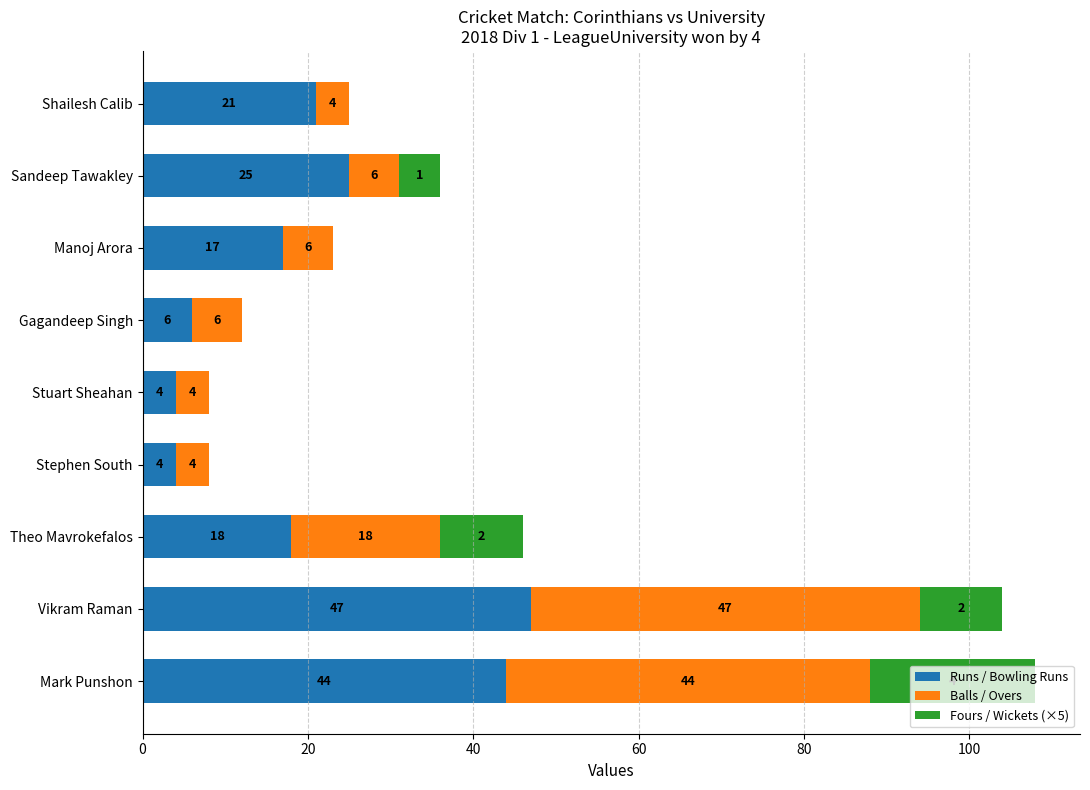

At which category is the sum across all series the highest?

Mark Punshon